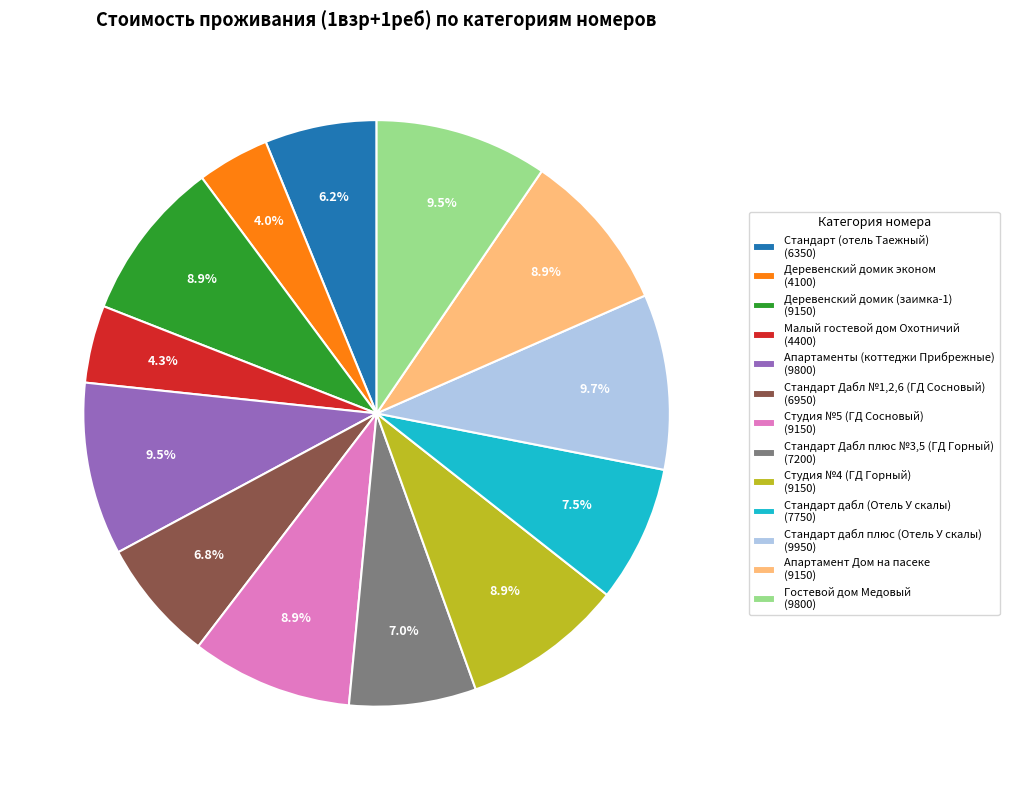

What portion of the pie excludes Малый гостевой дом Охотничий?

95.7%